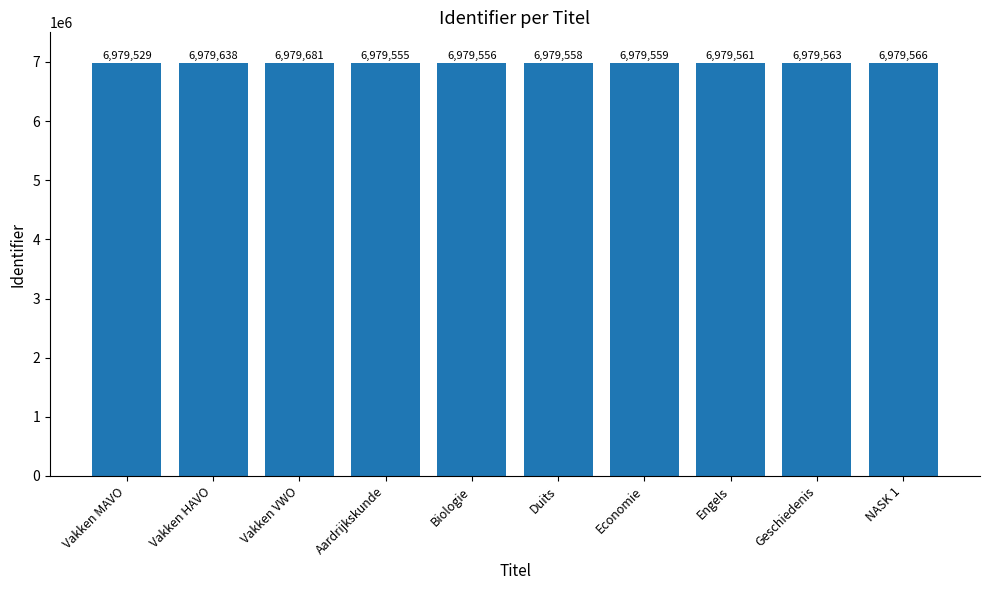

How many bars are there in total?

10